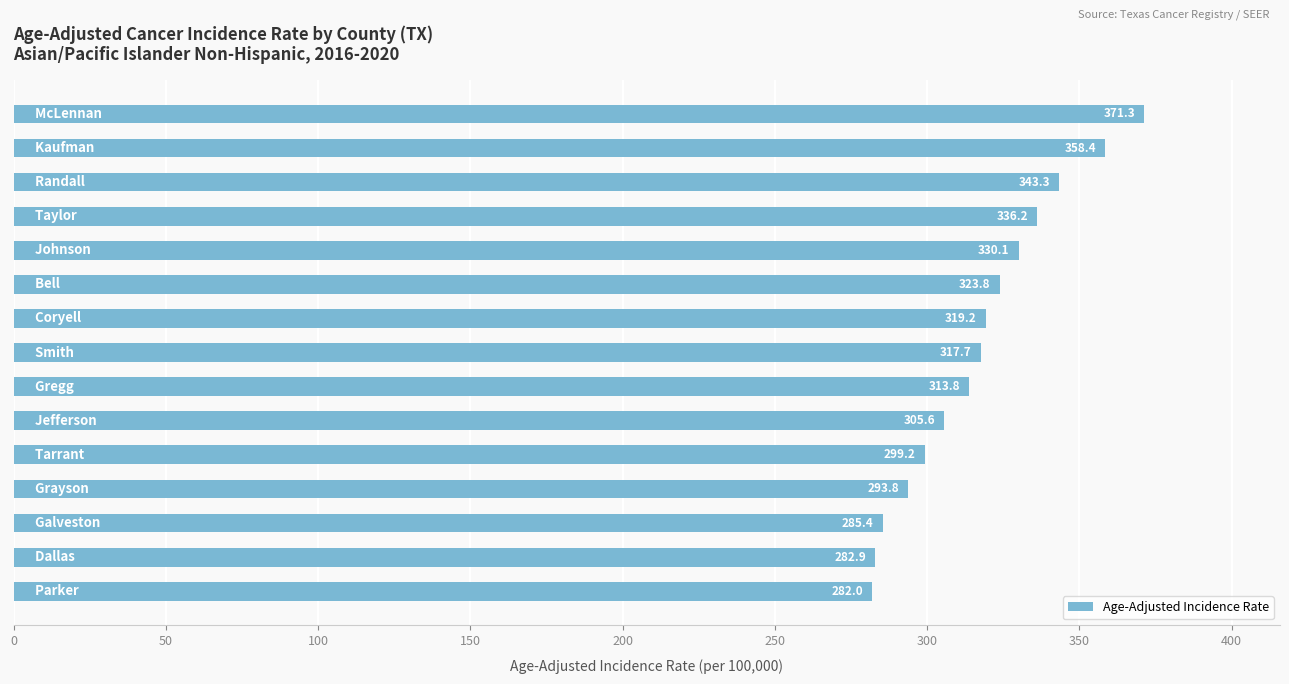

What is the minimum value shown in the chart?

282.0